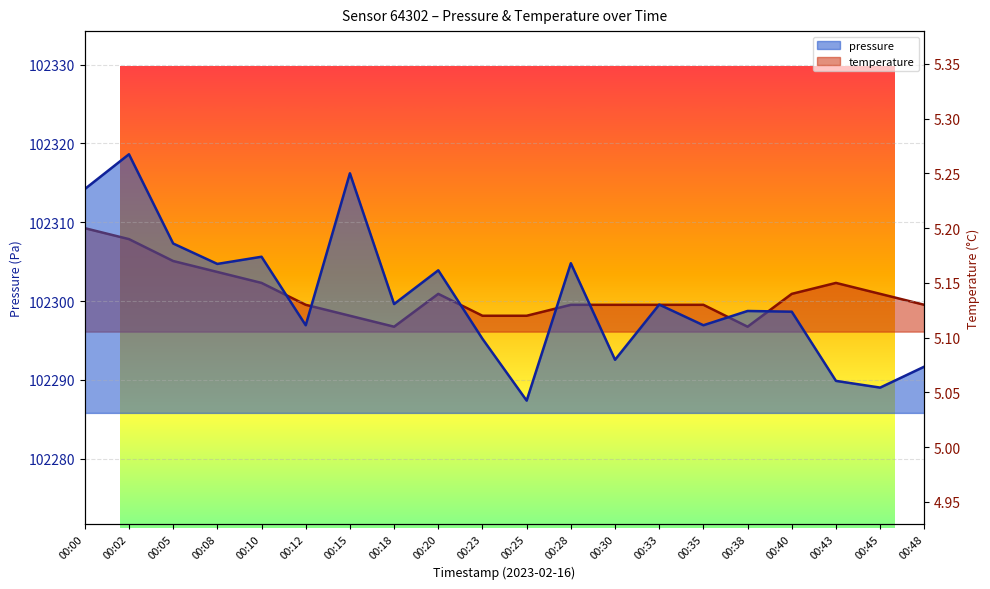

Reading left to right, extract all data points from this chart.

pressure: 102314.2	102318.6	102307.3	102304.7	102305.6	102296.9	102316.2	102299.6	102303.9	102295.2	102287.4	102304.8	102292.6	102299.6	102296.9	102298.8	102298.7	102289.9	102289.0	102291.7
temperature: 5.2	5.2	5.2	5.2	5.2	5.1	5.1	5.1	5.1	5.1	5.1	5.1	5.1	5.1	5.1	5.1	5.1	5.2	5.1	5.1